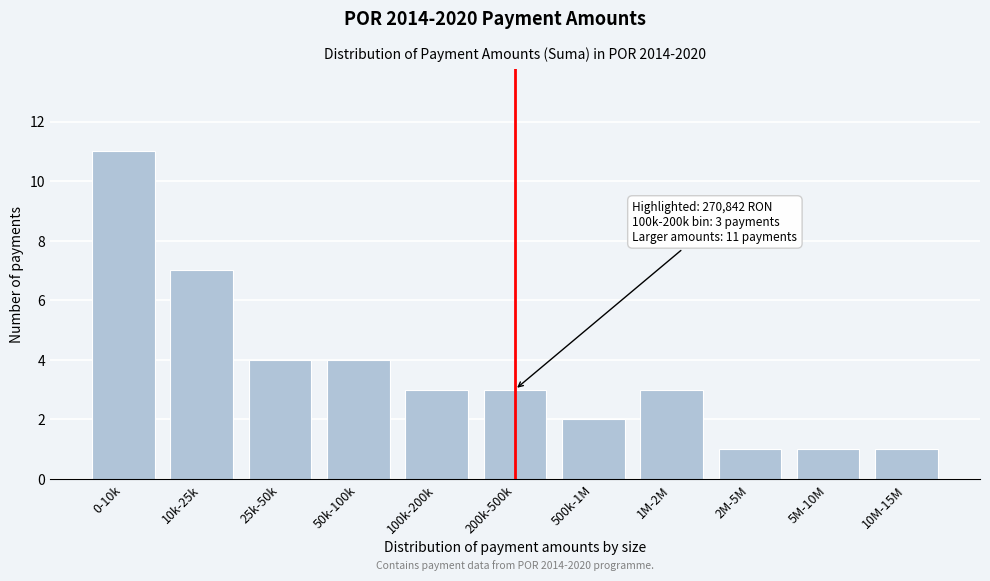

Reading left to right, what are all the values shown in this chart?

11	7	4	4	3	3	2	3	1	1	1